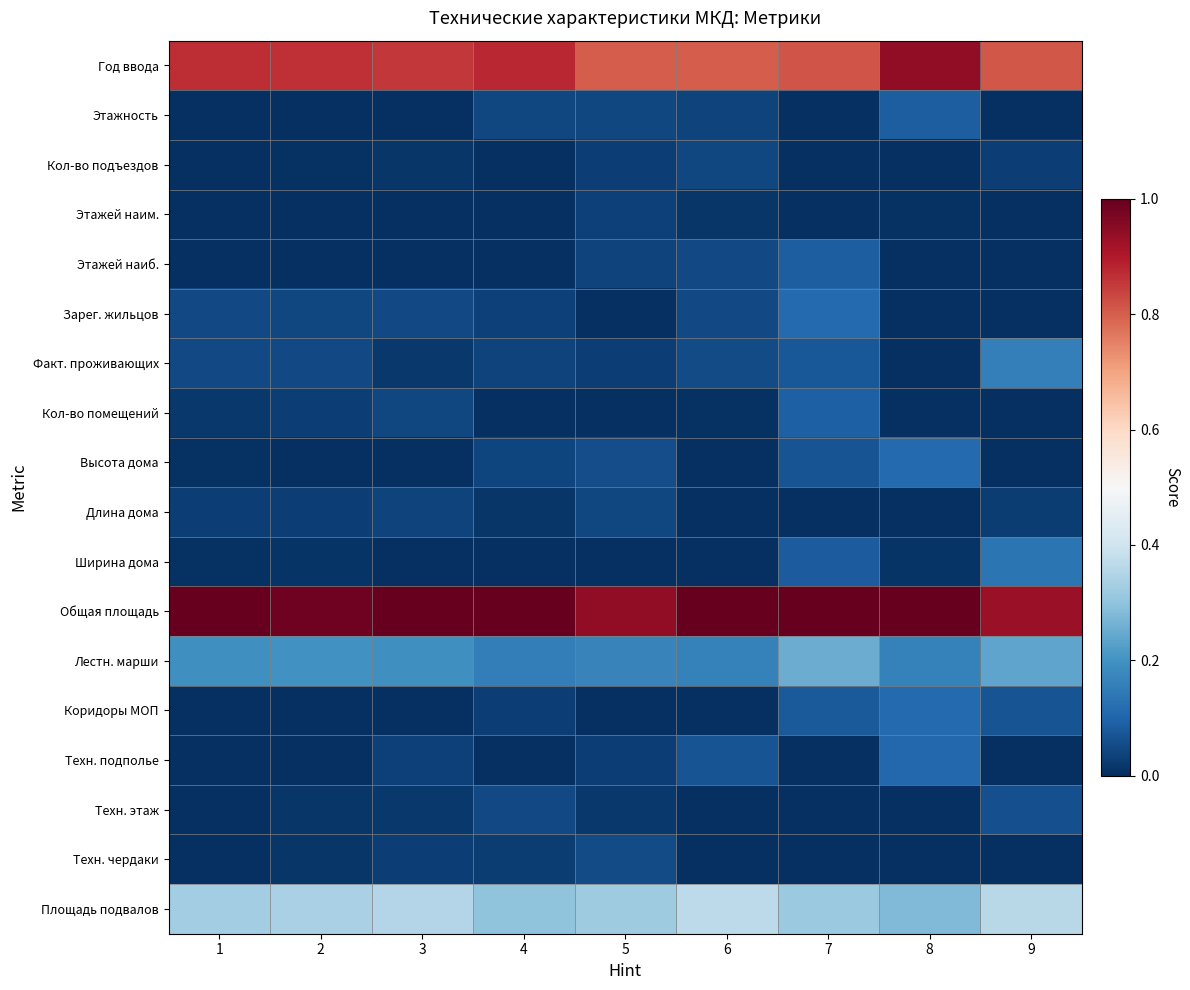

Which series has the largest range (max minus min)?

Факт. проживающих